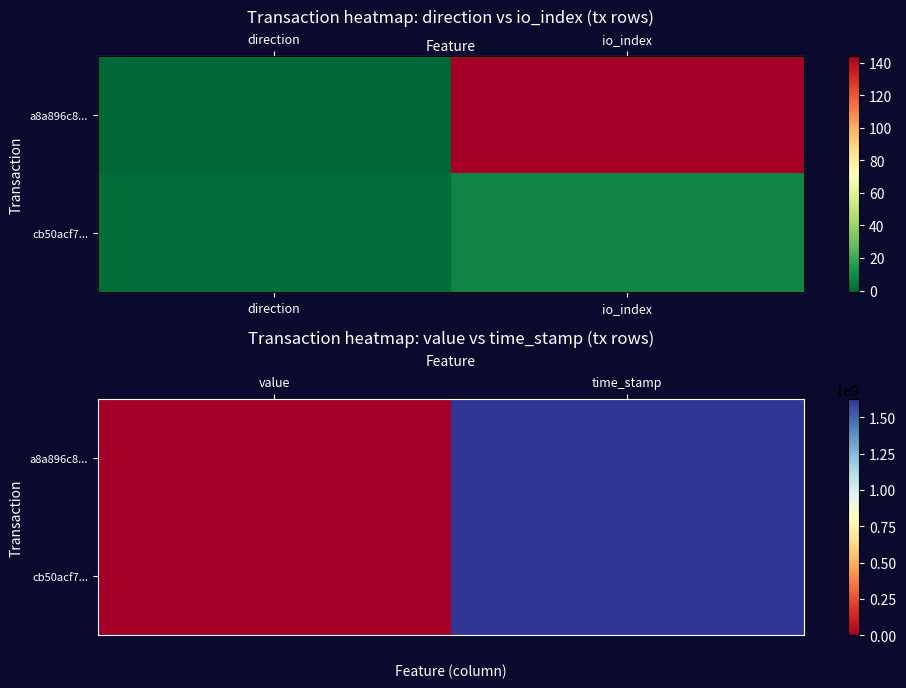

What is the difference between the maximum and minimum values in the a8a896c8... series?

1625998699.0